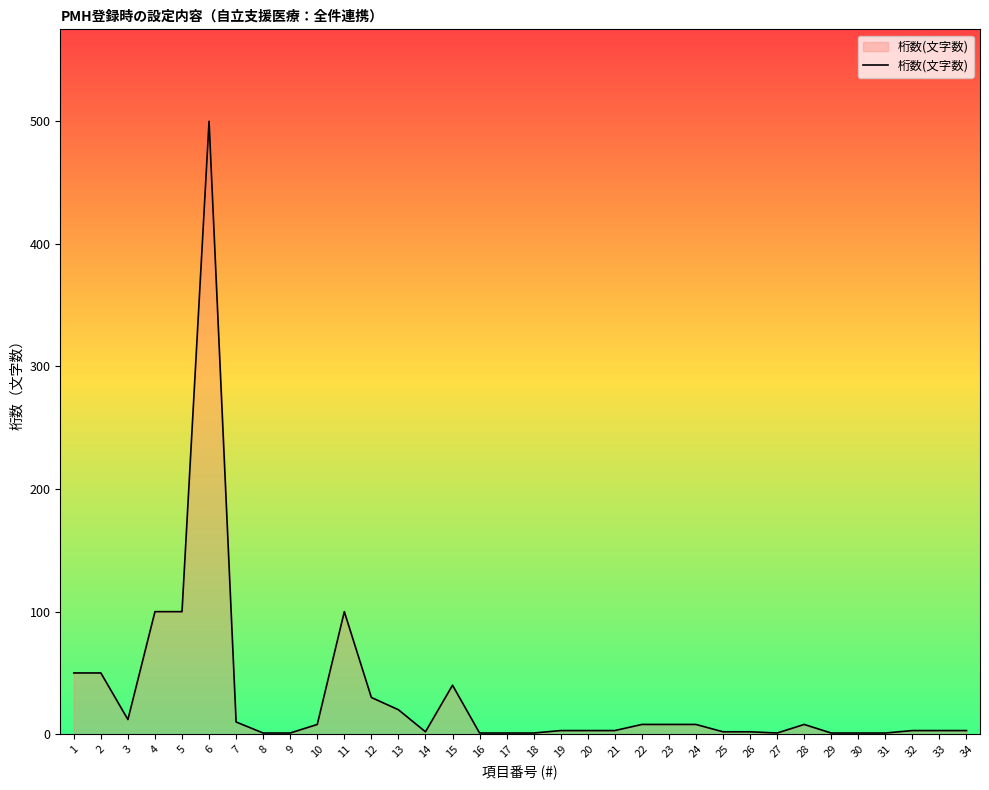

What is the maximum value shown in the chart?

500